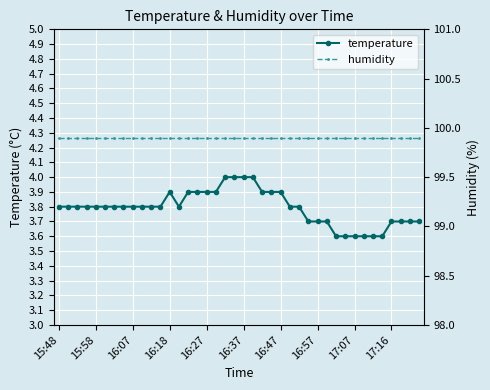

Where is humidity nearest to the value 99?

15:48